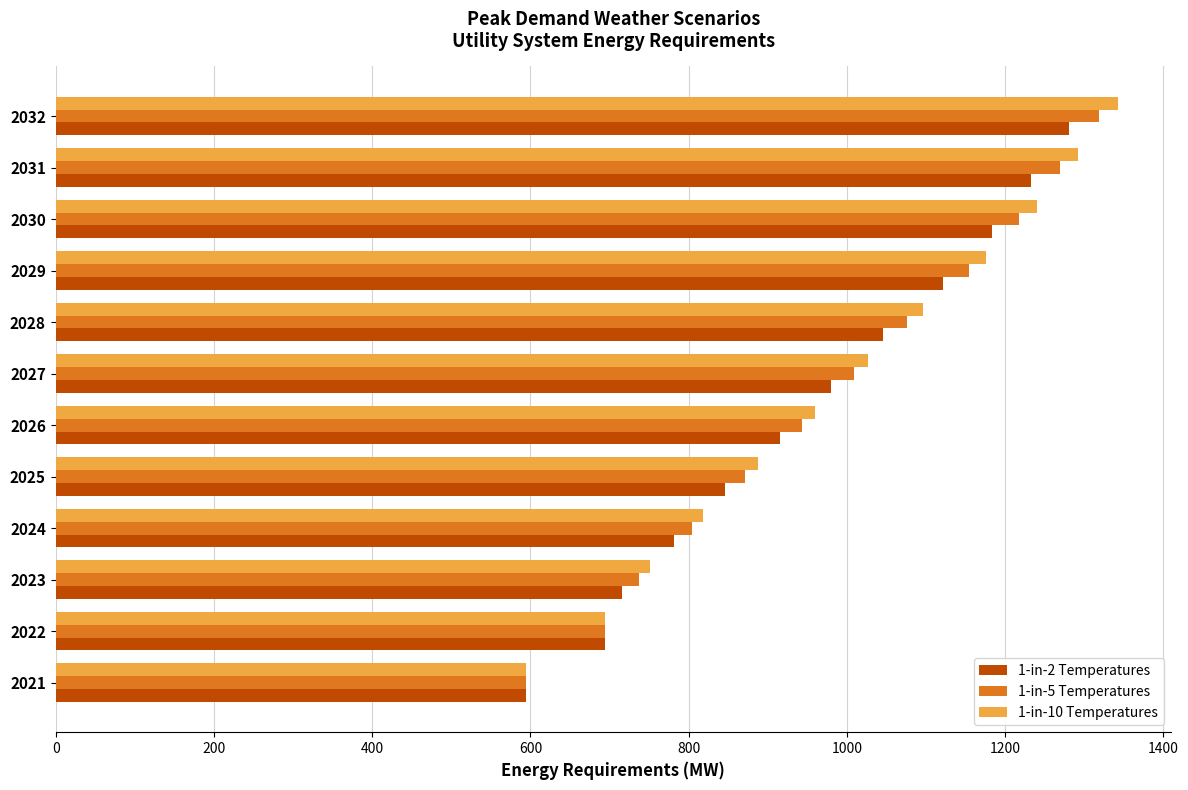

At which category is the sum across all series the highest?

2032